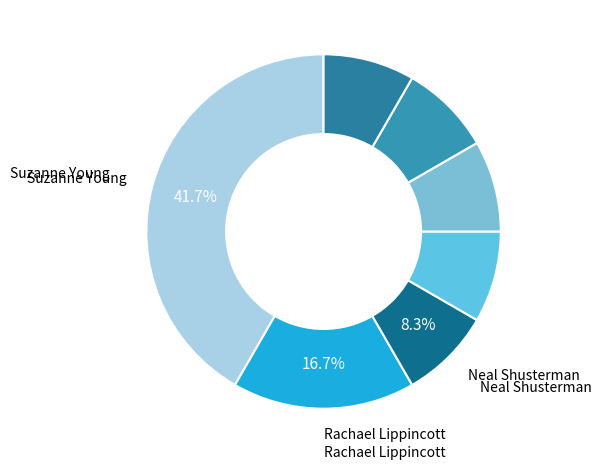

Which slice is the smallest?

Neal Shusterman